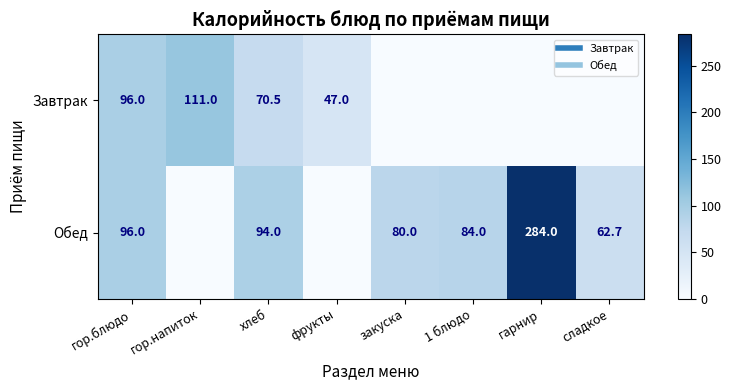

Is the value of Завтрак at 1 блюдо greater than the value of Обед at хлеб?

No